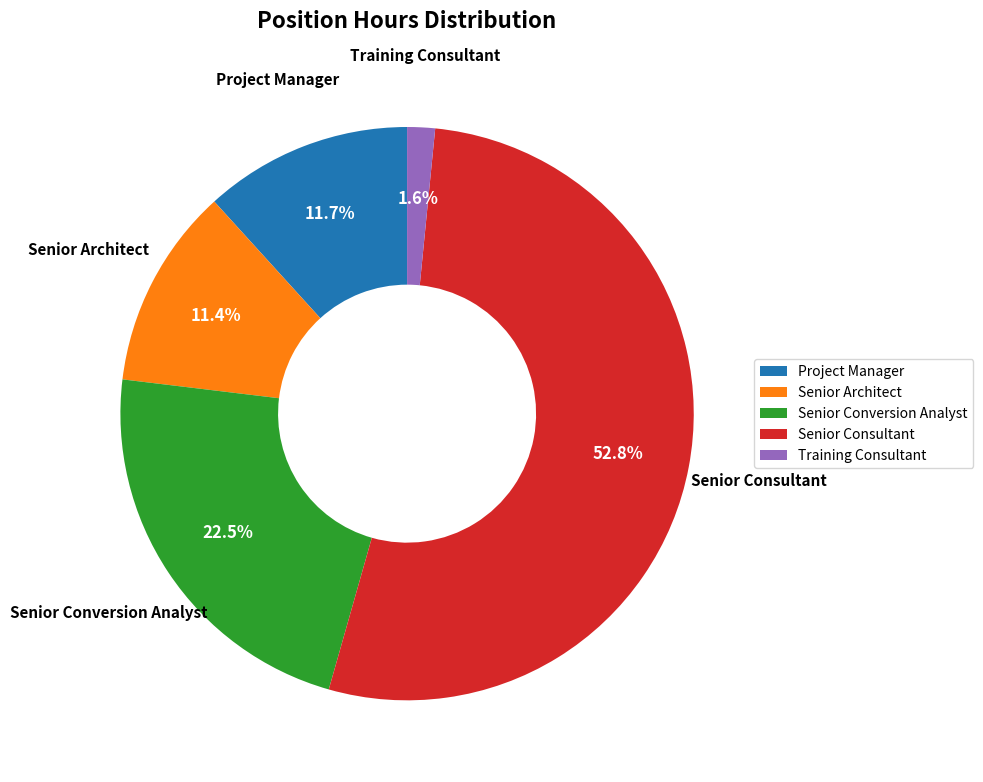

Between Senior Conversion Analyst and Training Consultant, which is larger?

Senior Conversion Analyst